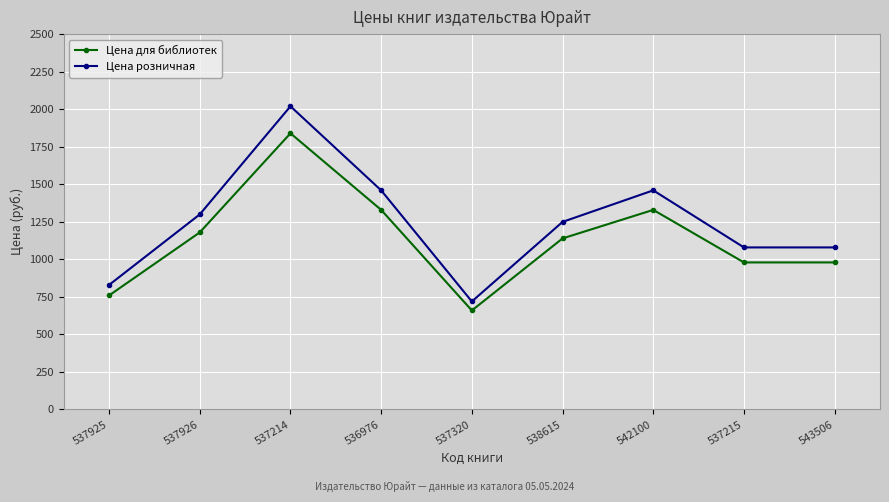

How many interior local peaks does the Цена для библиотек series have?

2